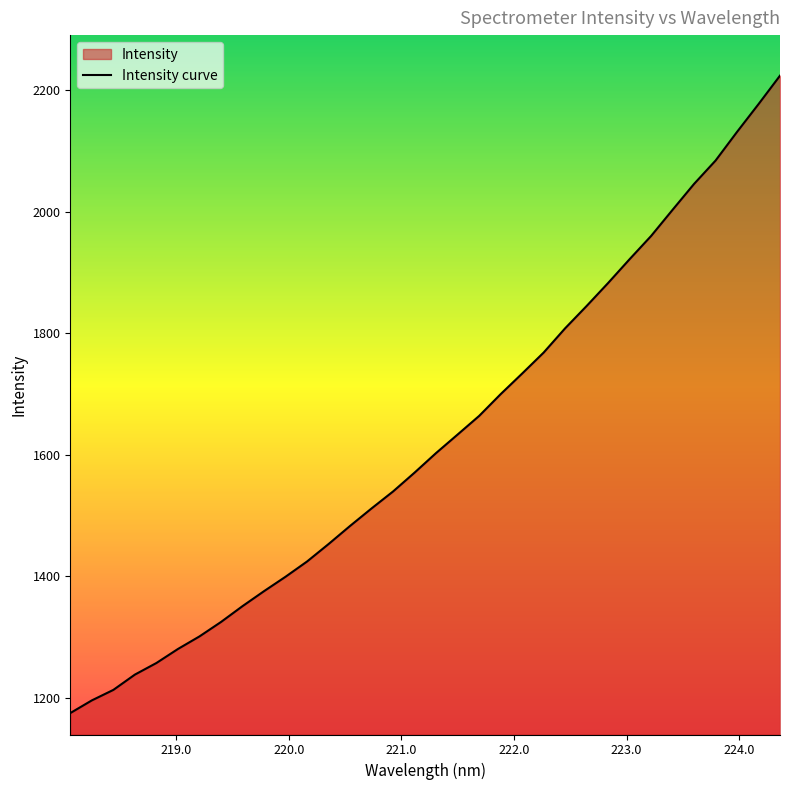

What is the minimum value shown in the chart?

1174.9